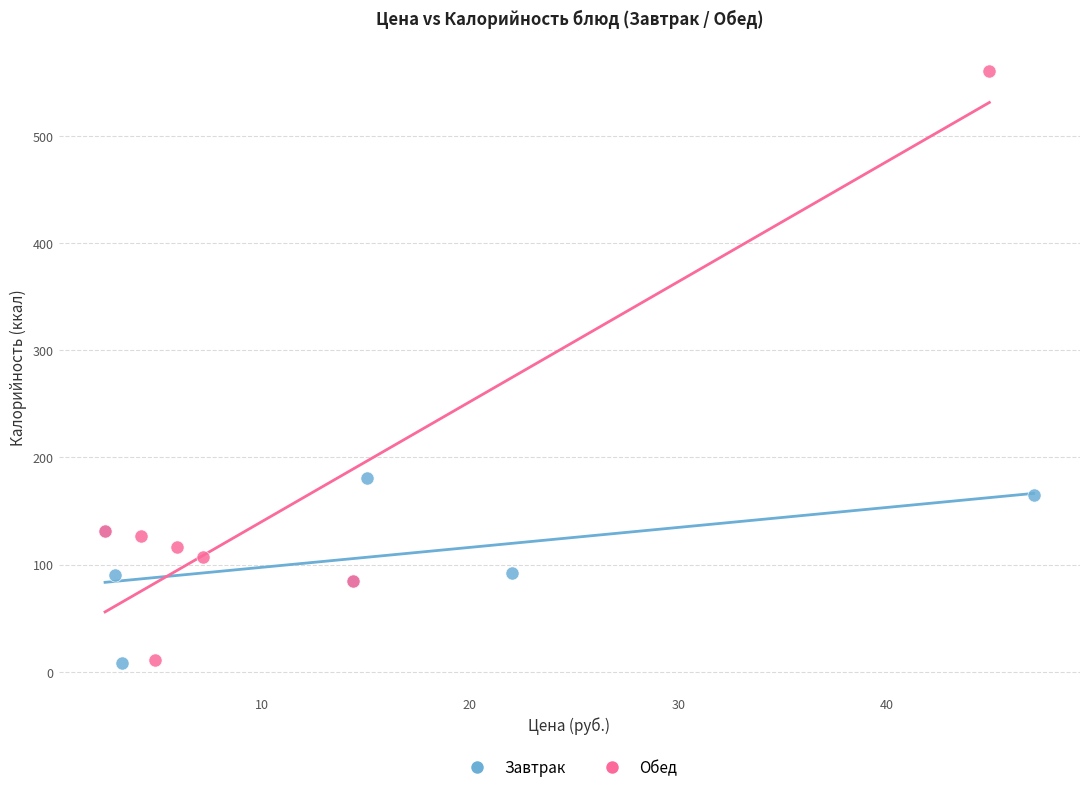

Which series has the widest spread of Y values?

Обед